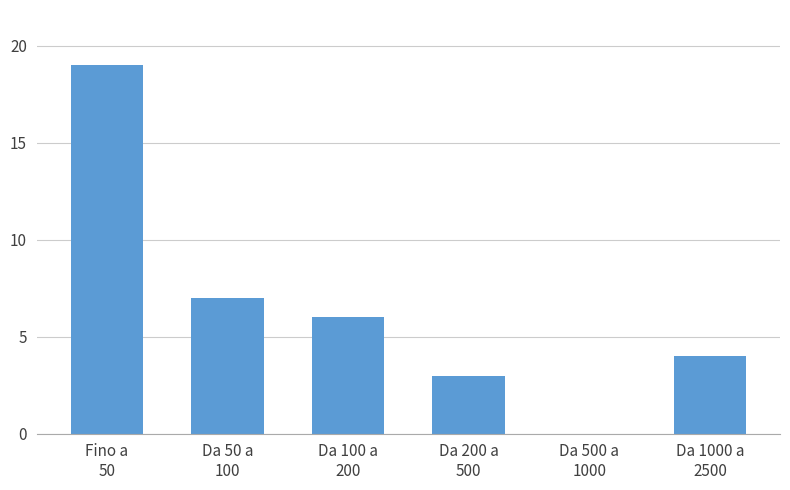

What is the maximum value shown in the chart?

19